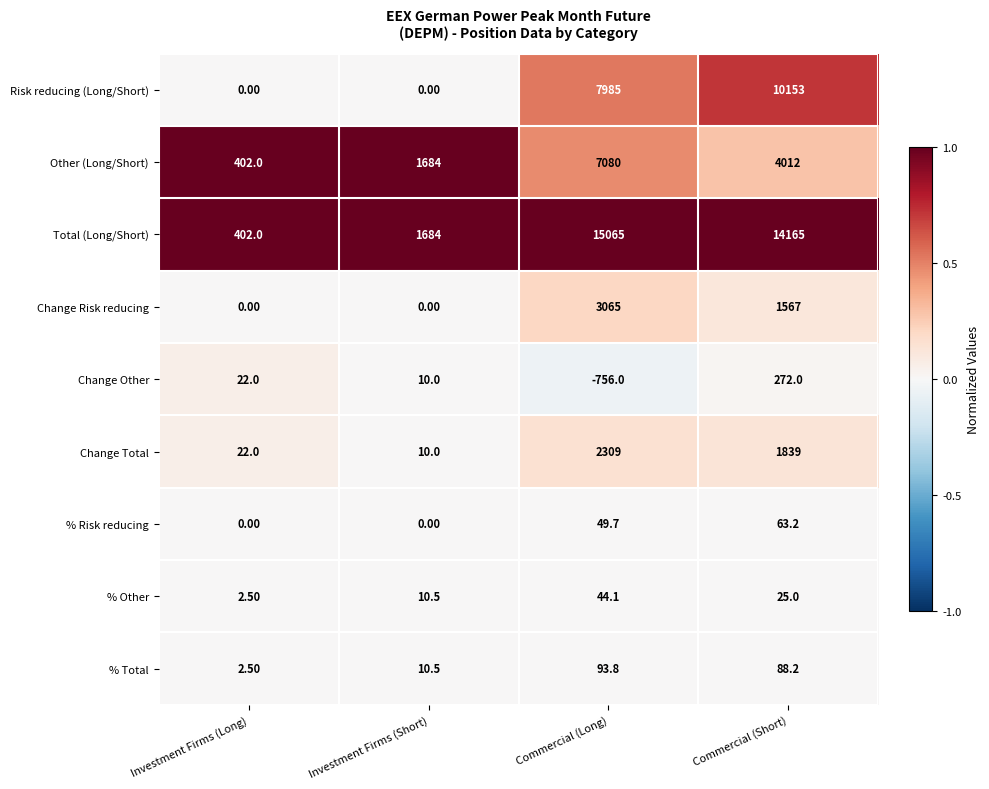

How many series are shown in this chart?

9